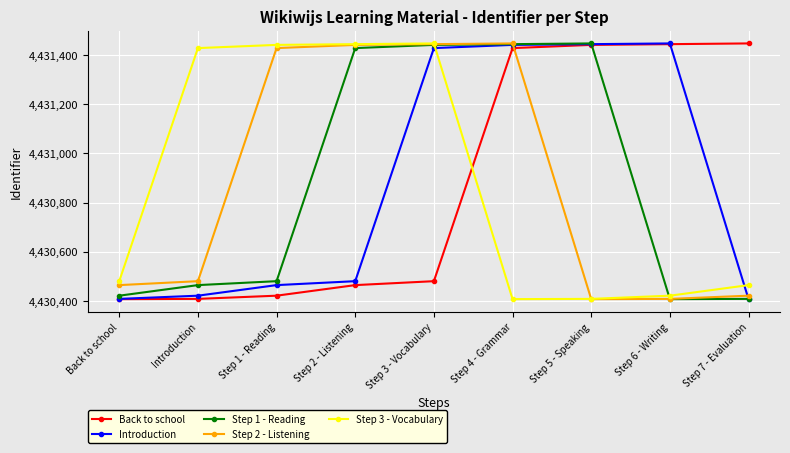

What is the sum of all Step 1 - Reading values?

39877940